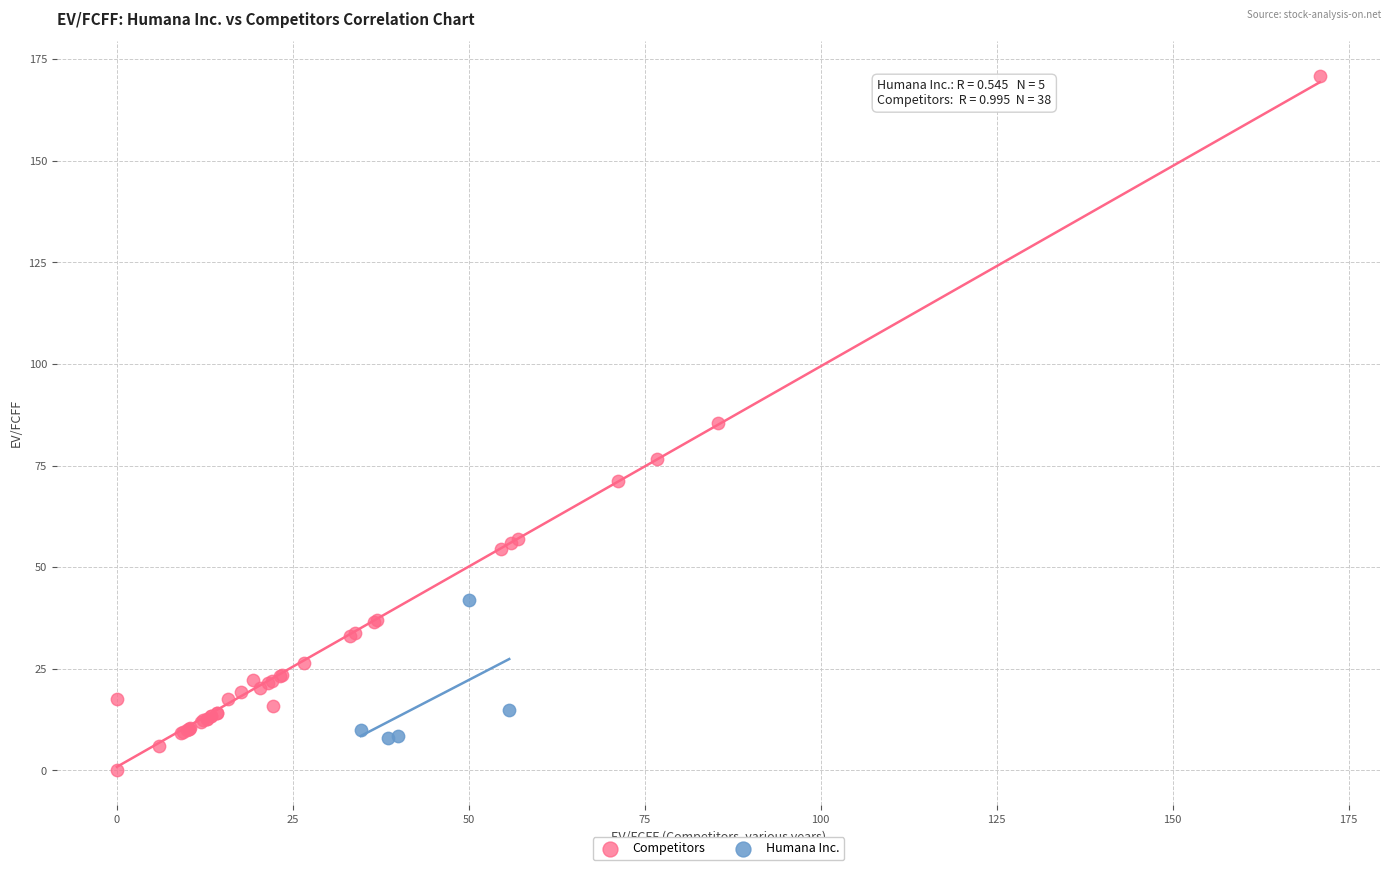

Which series reaches the minimum Y coordinate?

Competitors